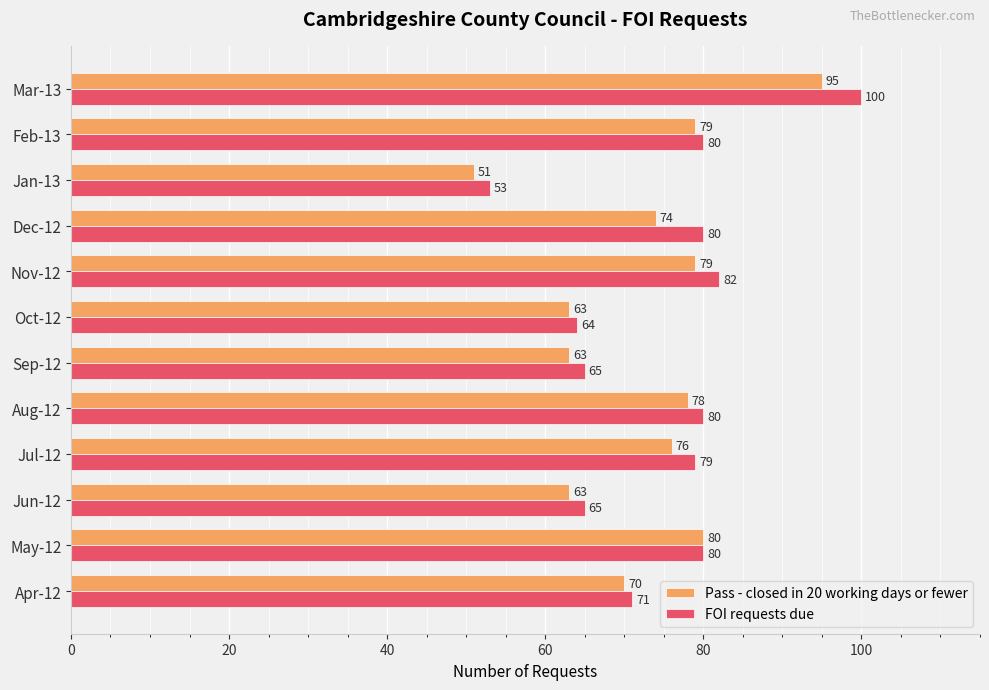

Which label corresponds to the smallest value in the chart?

Jan-13